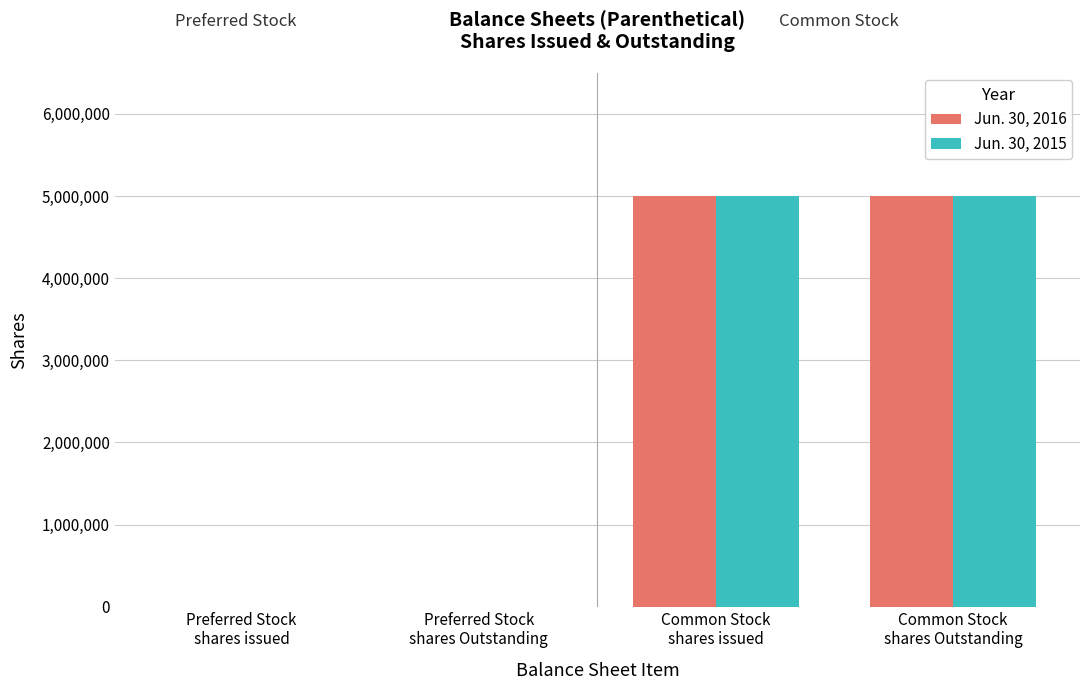

What is the difference between the Jun. 30, 2016 values at Preferred Stock
shares Outstanding and Common Stock
shares issued?

5000000